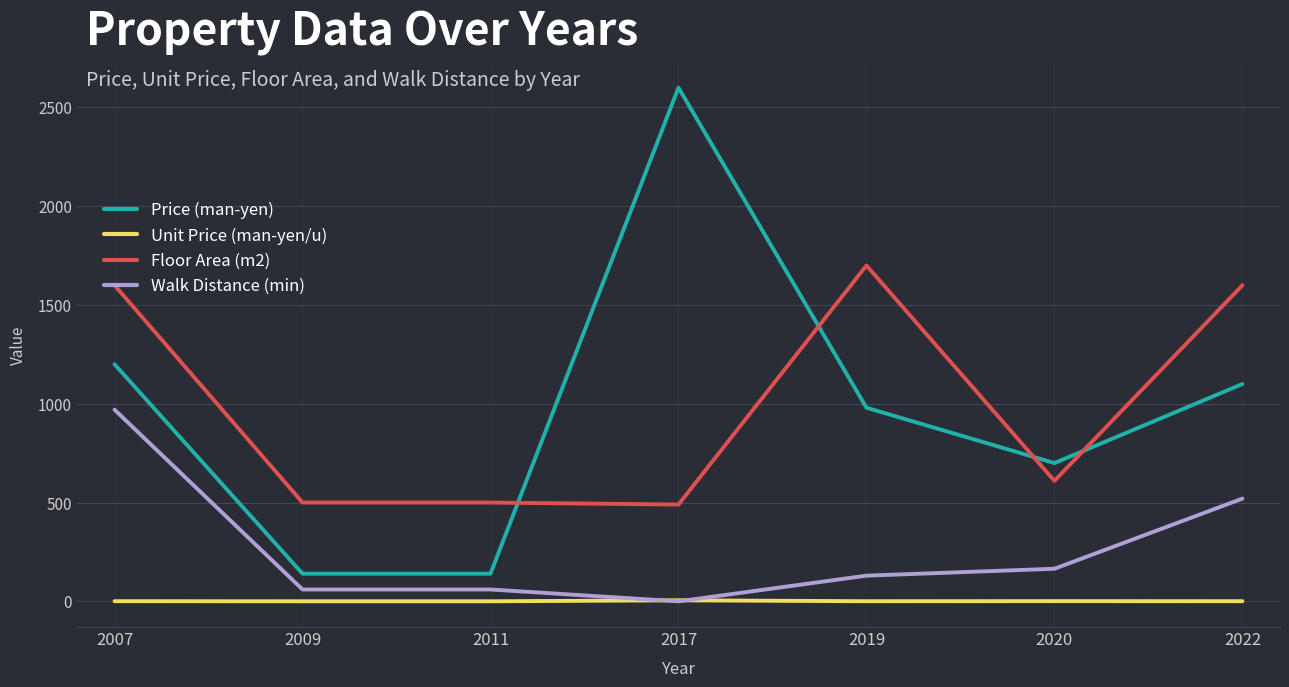

True or false: Price (man-yen) has a value of 140.0 at 2009.

True